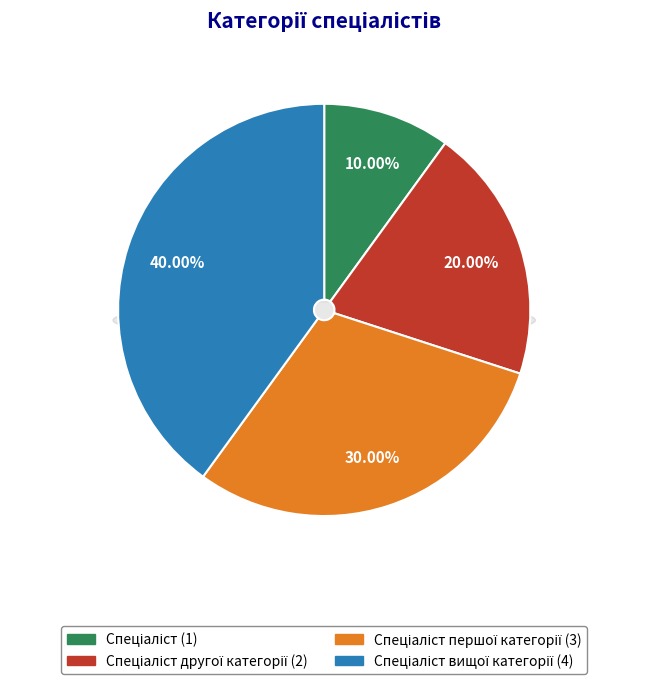

Which slice is the smallest?

Спеціаліст